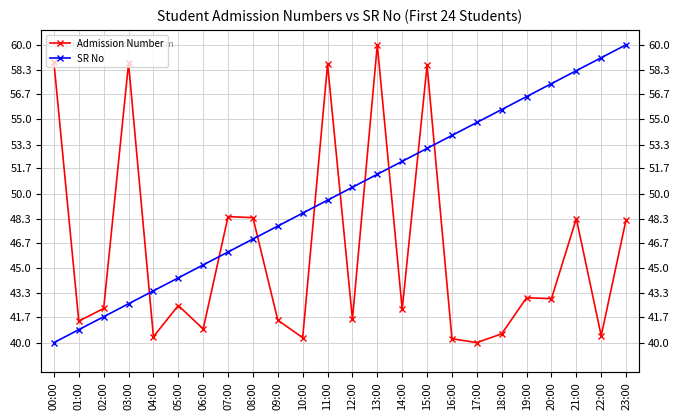

At which category is the sum across all series the highest?

15:00